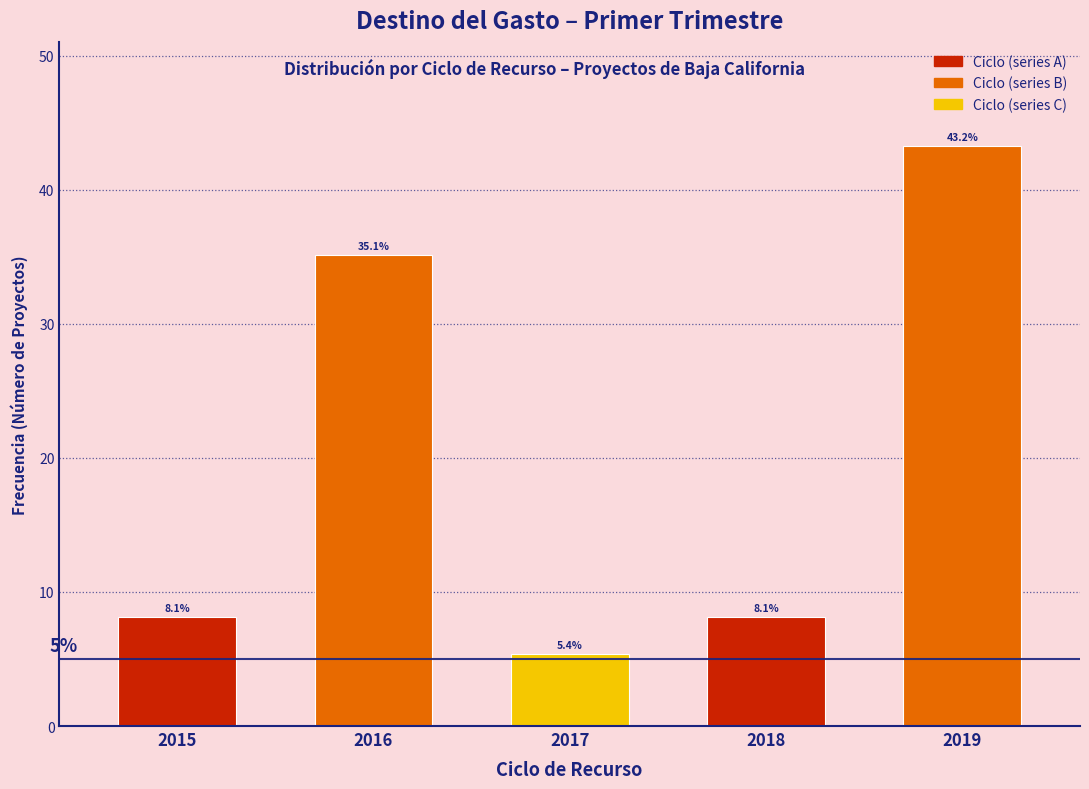

Reading left to right, list all the values displayed in this chart.

2015=8.1	2016=35.1	2017=5.4	2018=8.1	2019=43.2